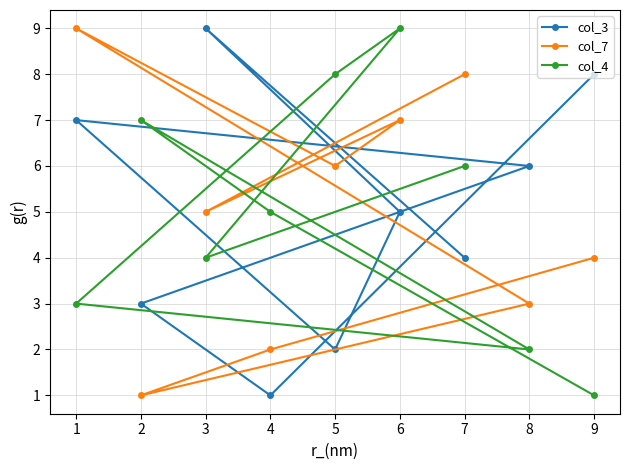

How many data points does each series have?

9